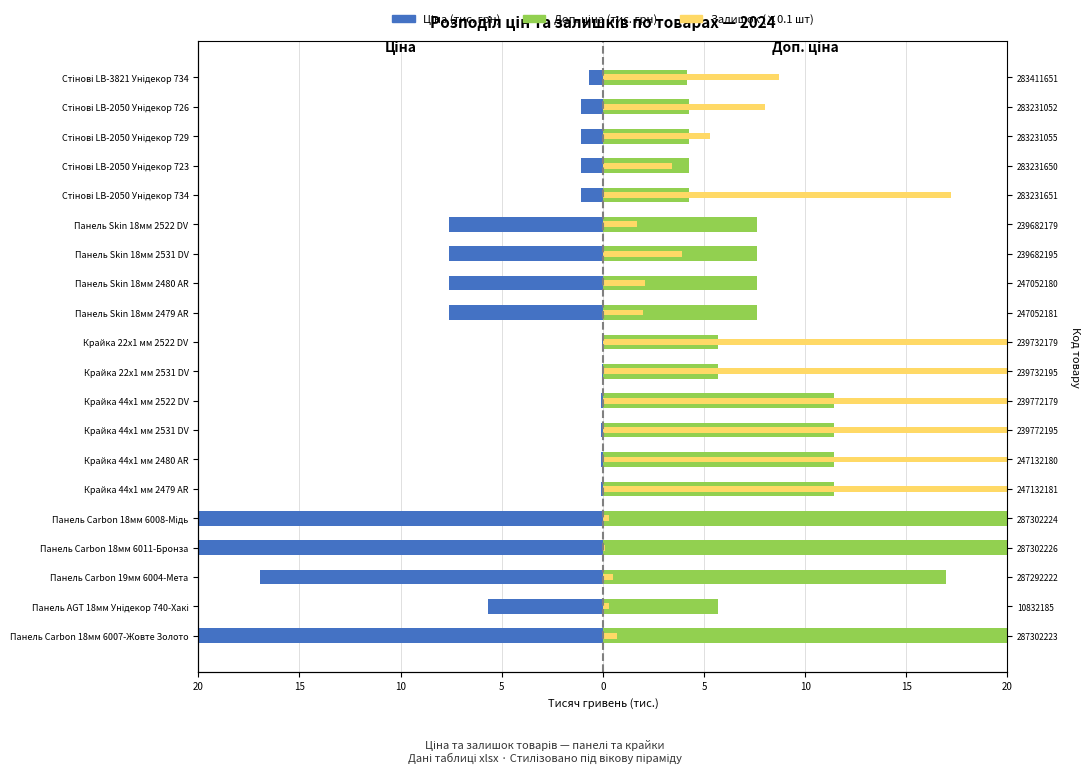

Which series changed the most between Панель Carbon 19мм 6004-Мета and Стінові LB-2050 Унідекор 726?

Ціна (тис.)